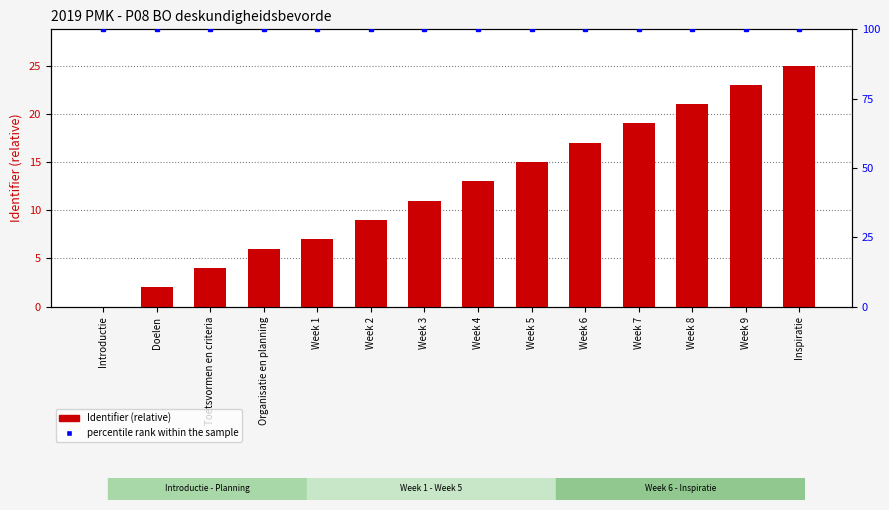

Rank the series by their maximum value, from highest to lowest.

percentile rank within the sample, Identifier (relative)